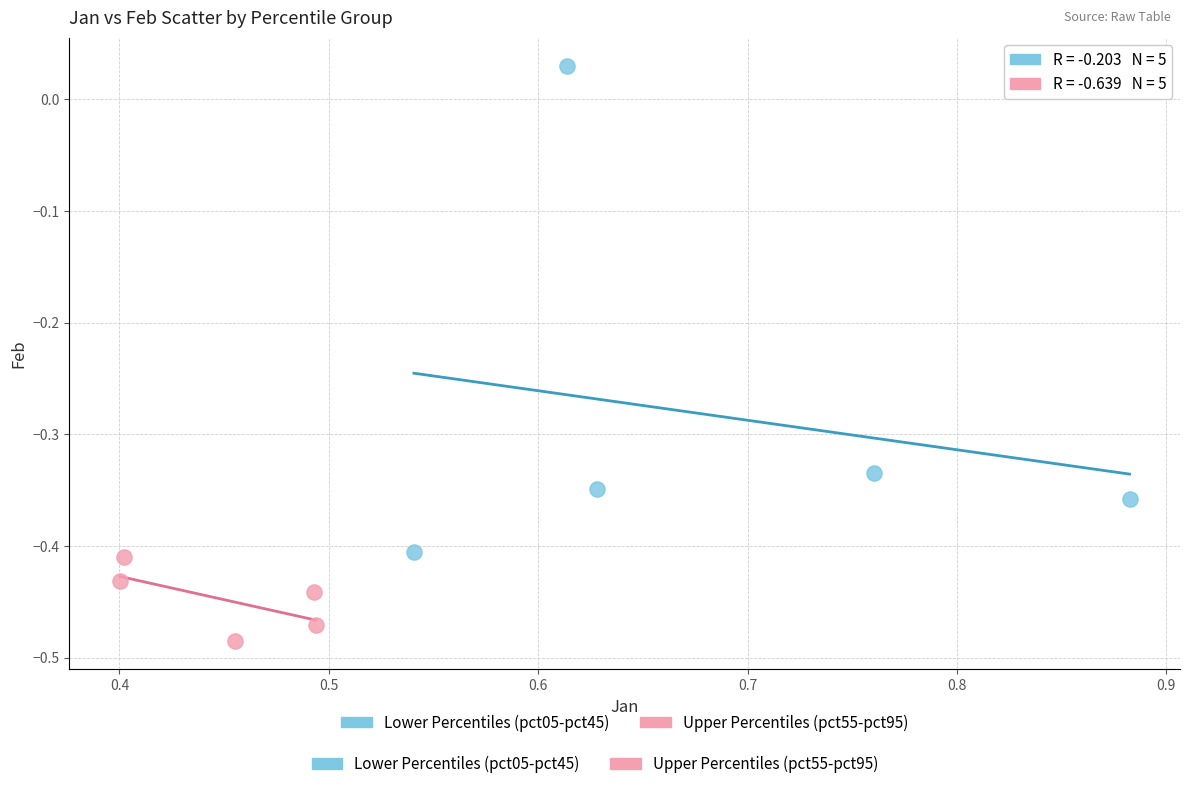

Which series reaches the maximum Y coordinate?

Lower Percentiles (pct05-pct45)